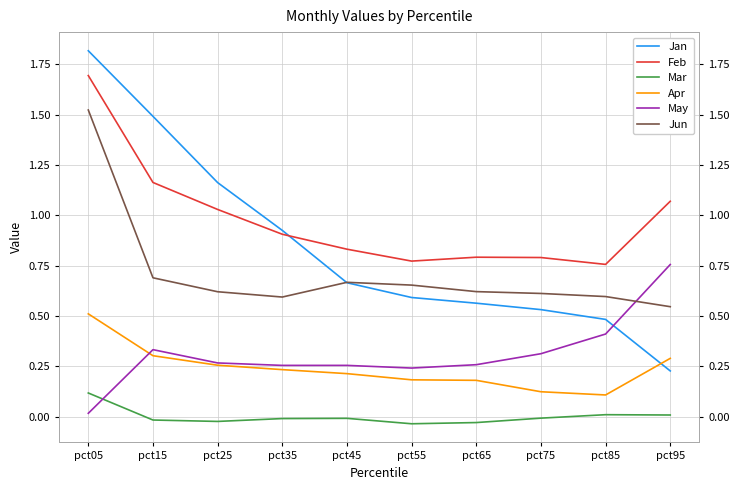

Reading right to left, extract all data points from this chart.

Jan: pct95=0.2	pct85=0.5	pct75=0.5	pct65=0.6	pct55=0.6	pct45=0.7	pct35=0.9	pct25=1.2	pct15=1.5	pct05=1.8
Feb: pct95=1.1	pct85=0.8	pct75=0.8	pct65=0.8	pct55=0.8	pct45=0.8	pct35=0.9	pct25=1.0	pct15=1.2	pct05=1.7
Mar: pct95=0.0	pct85=0.0	pct75=-0.0	pct65=-0.0	pct55=-0.0	pct45=-0.0	pct35=-0.0	pct25=-0.0	pct15=-0.0	pct05=0.1
Apr: pct95=0.3	pct85=0.1	pct75=0.1	pct65=0.2	pct55=0.2	pct45=0.2	pct35=0.2	pct25=0.3	pct15=0.3	pct05=0.5
May: pct95=0.8	pct85=0.4	pct75=0.3	pct65=0.3	pct55=0.2	pct45=0.3	pct35=0.3	pct25=0.3	pct15=0.3	pct05=0.0
Jun: pct95=0.5	pct85=0.6	pct75=0.6	pct65=0.6	pct55=0.7	pct45=0.7	pct35=0.6	pct25=0.6	pct15=0.7	pct05=1.5